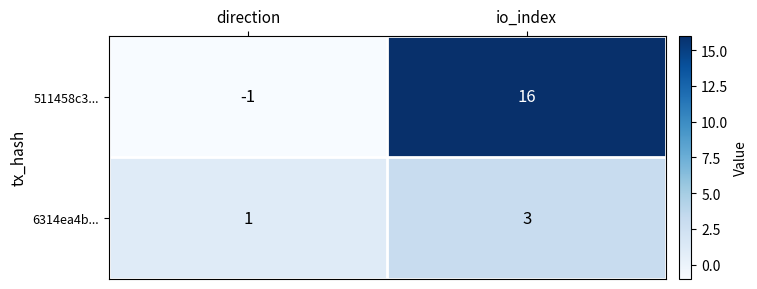

What is the maximum value for 511458c3...?

16